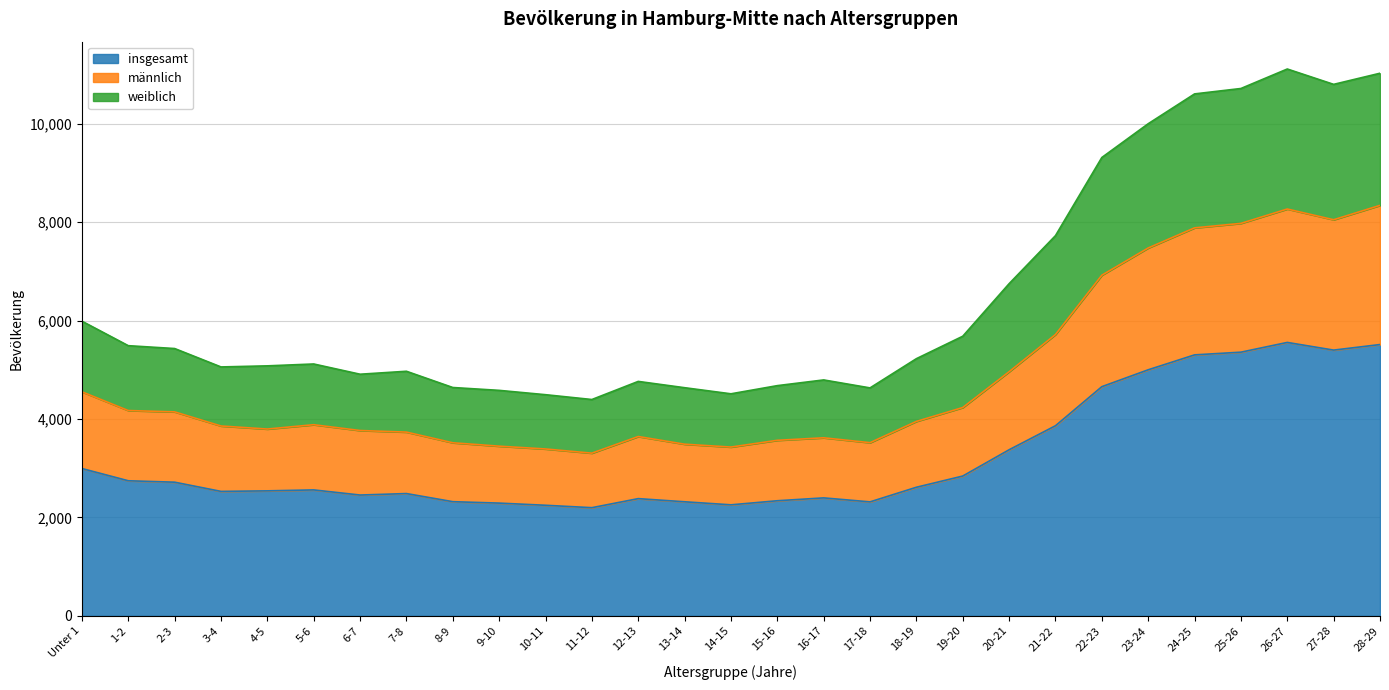

What is the value of the insgesamt point at the 17th from the left?

2397